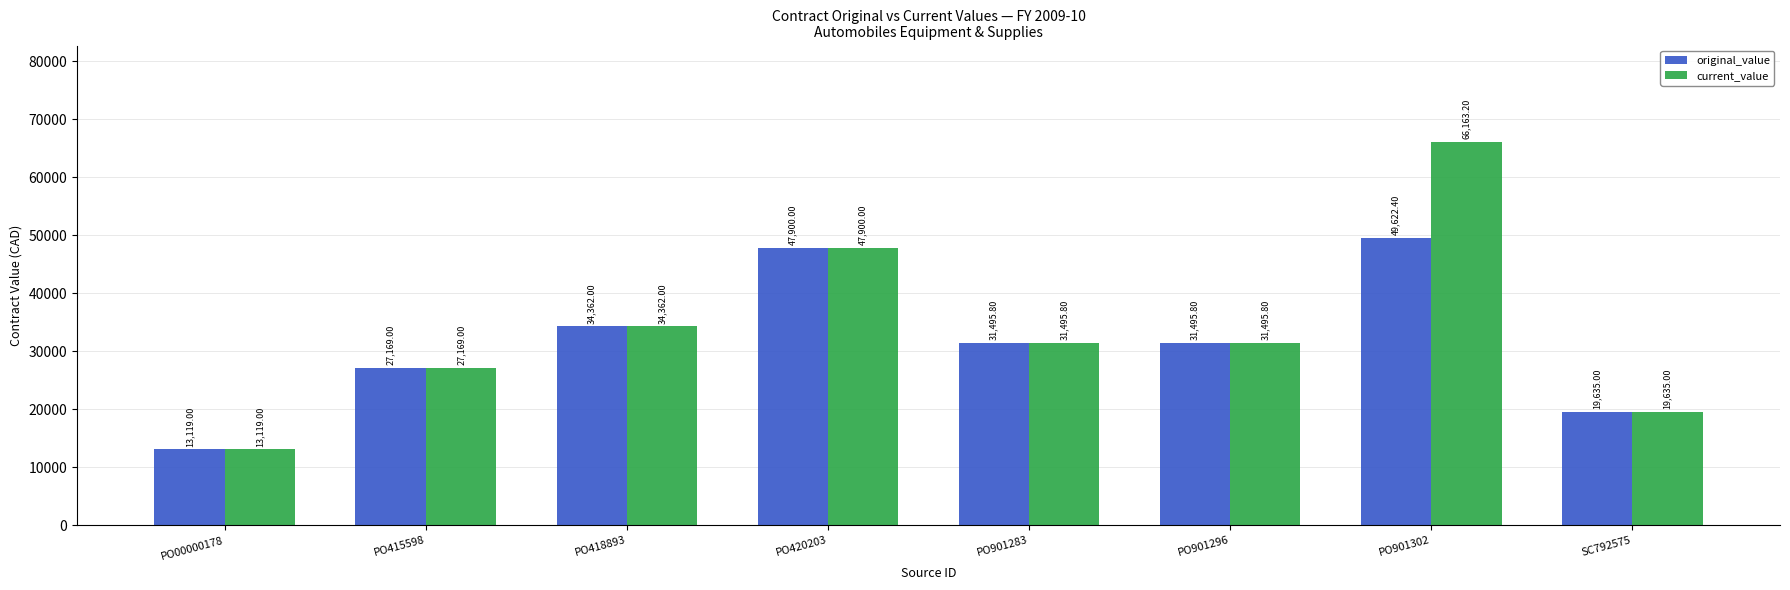

At how many categories does at least one series exceed 13905?

7